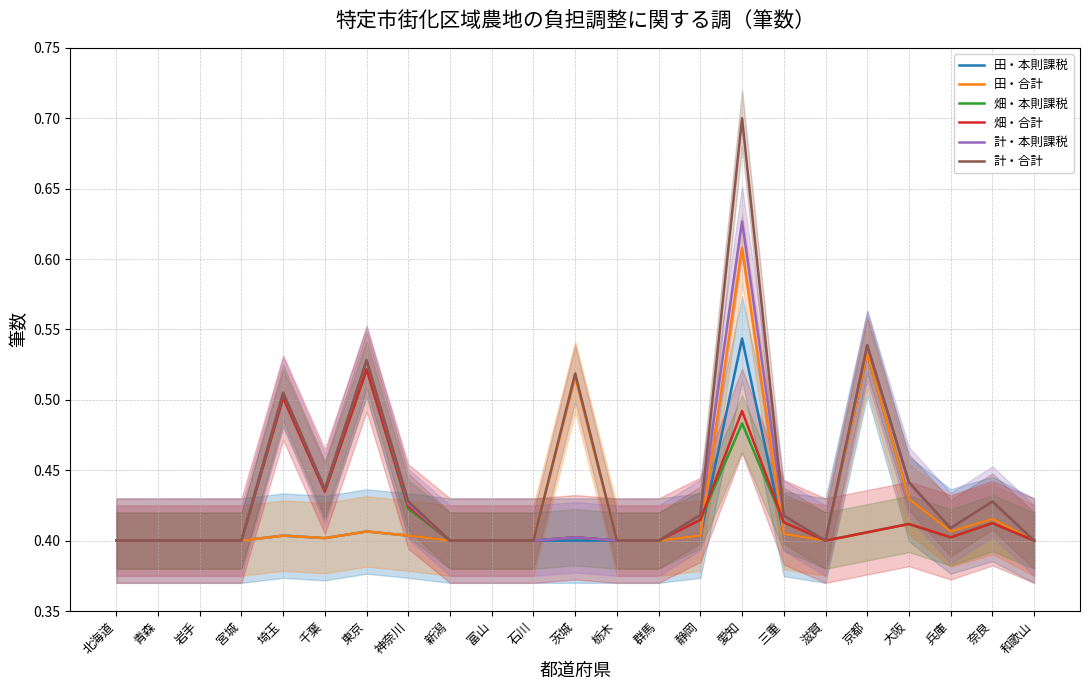

At how many categories does at least one series exceed 0?

23